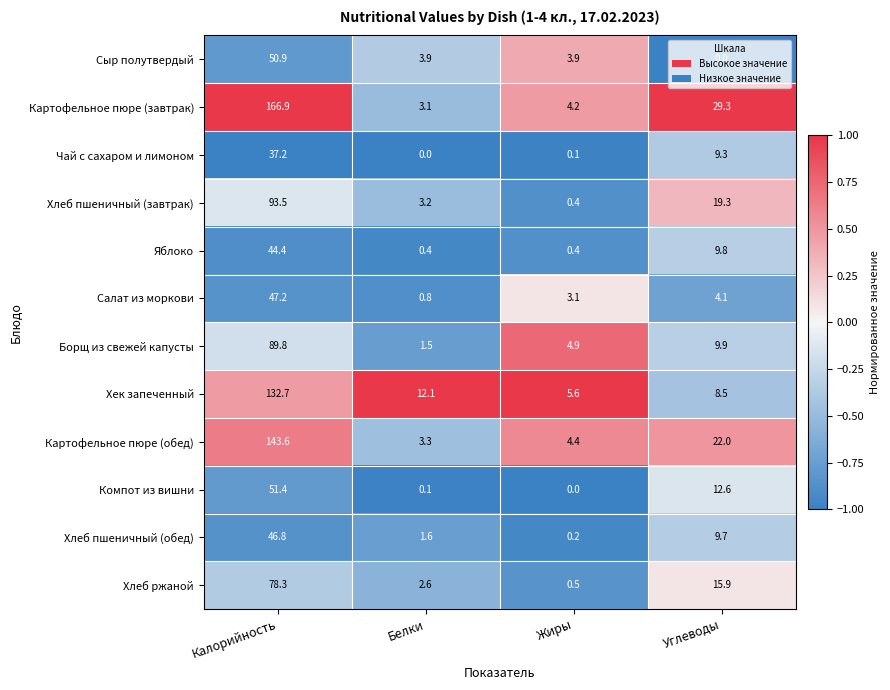

Rank the series at Белки from lowest to highest value.

Чай с сахаром и лимоном, Компот из вишни, Яблоко, Салат из моркови, Борщ из свежей капусты, Хлеб пшеничный (обед), Хлеб ржаной, Картофельное пюре (завтрак), Хлеб пшеничный (завтрак), Картофельное пюре (обед), Сыр полутвердый, Хек запеченный